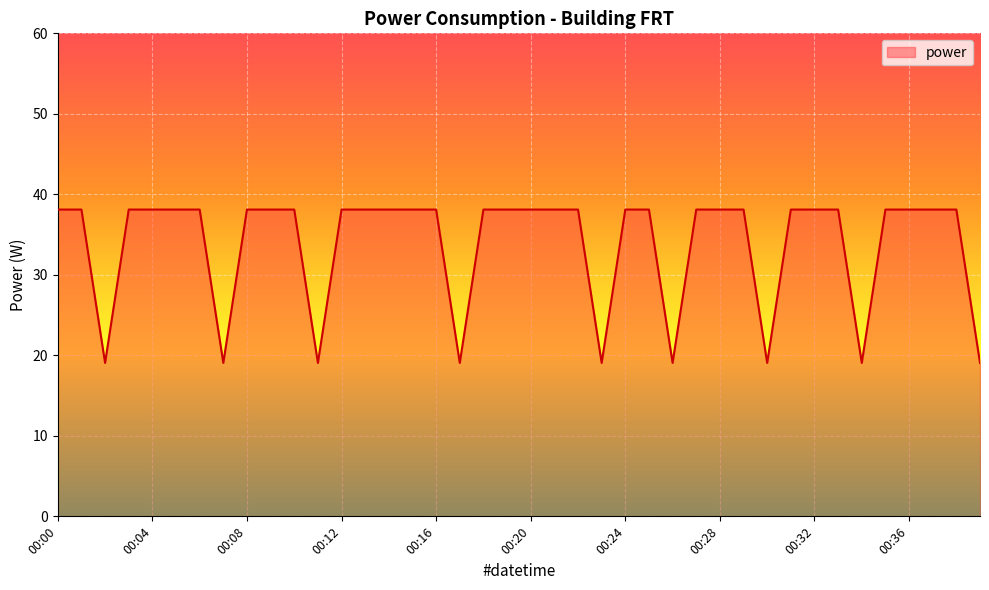

What is the greatest value displayed?

38.1